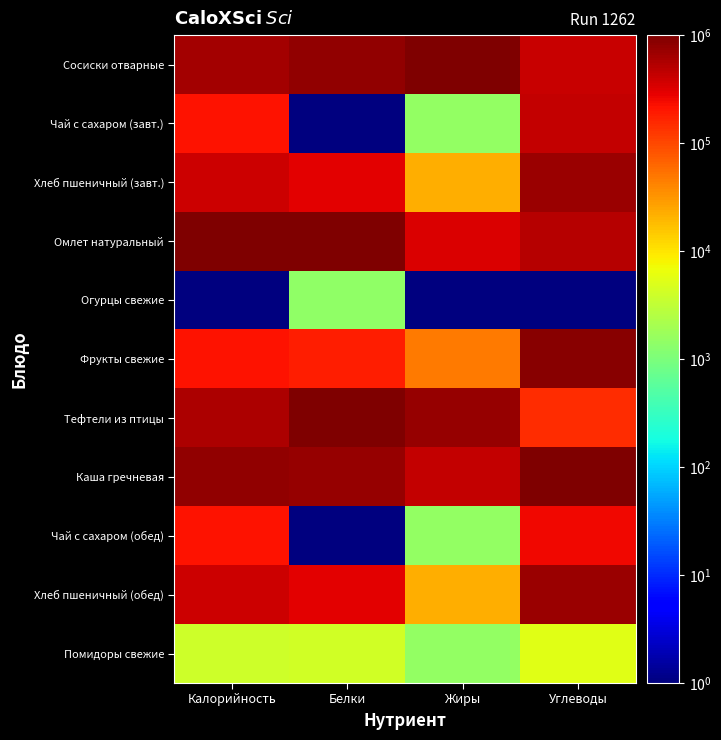

Which series has the largest total across all categories?

Каша гречневая